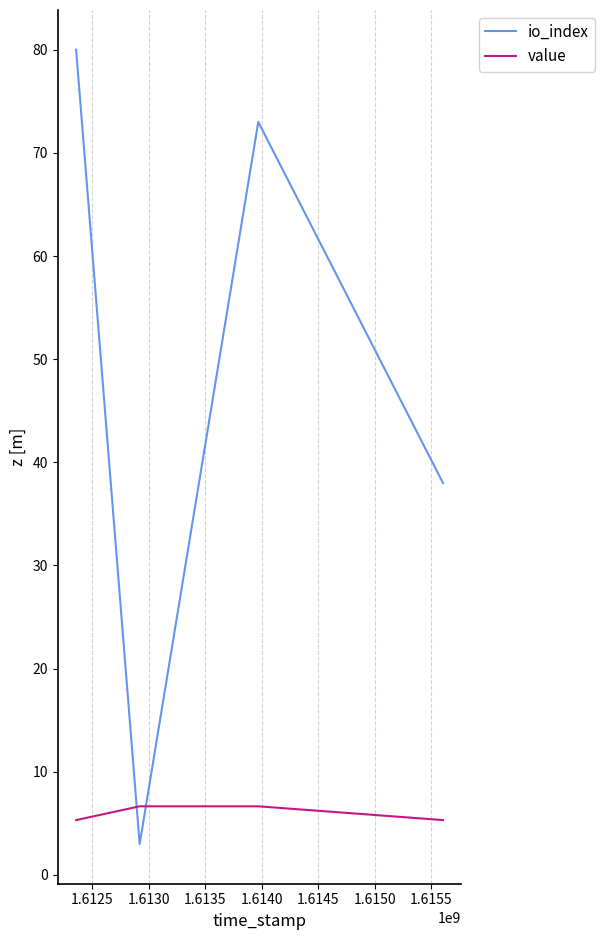

Which series has the largest total across all categories?

io_index